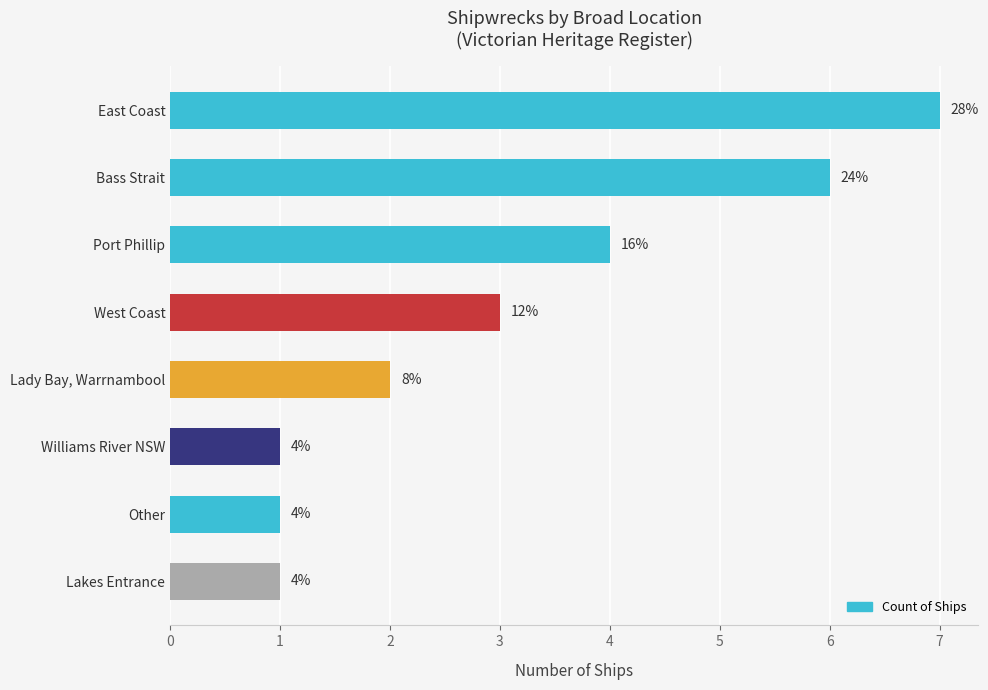

How many bars are there in total?

8